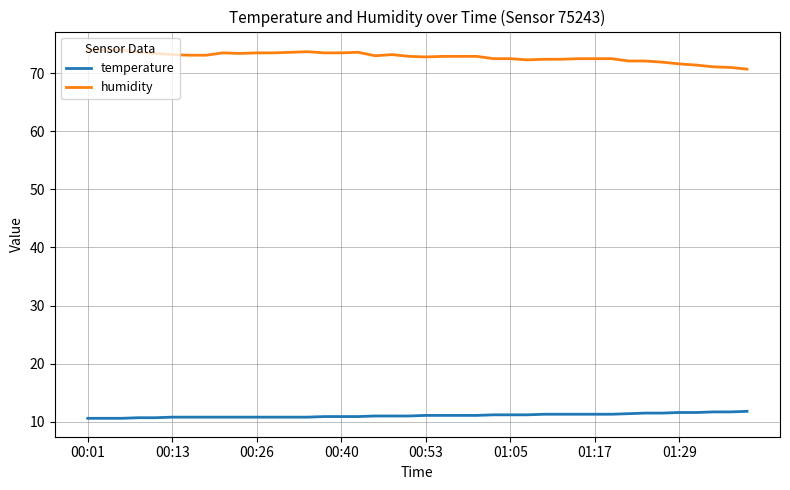

True or false: humidity and temperature cross at least once.

False